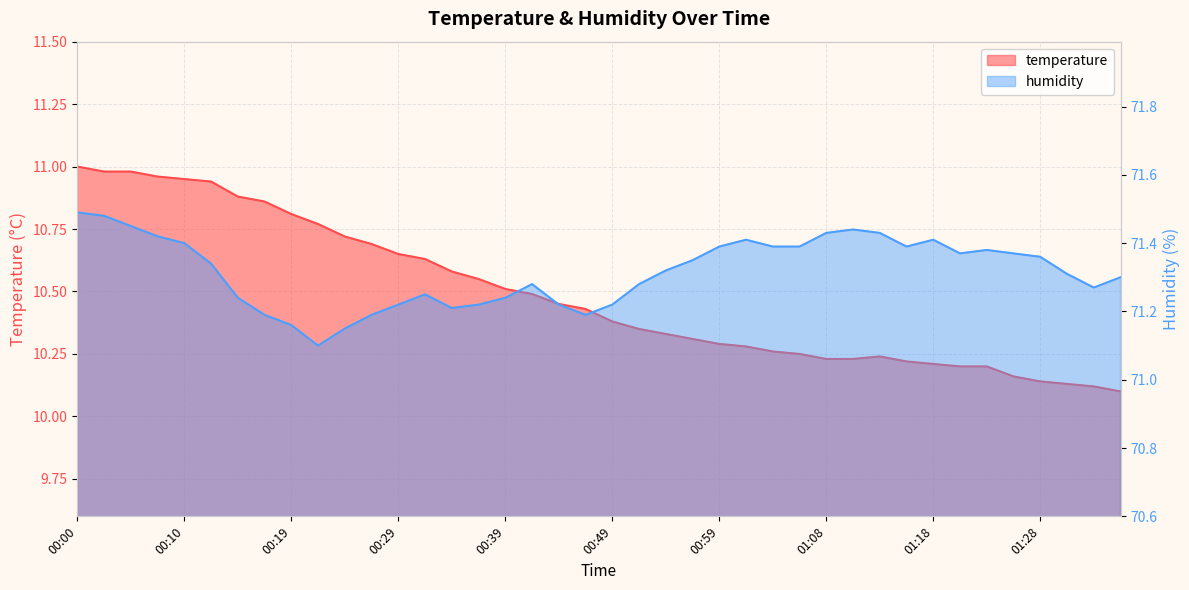

Where is the first local maximum for humidity?

00:31